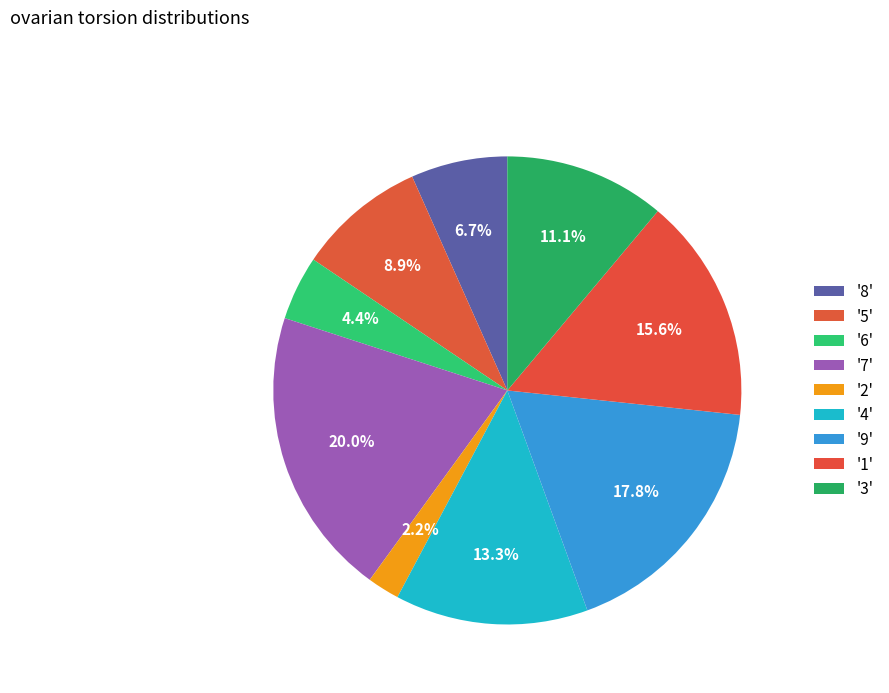

Count the number of slices in the pie.

9